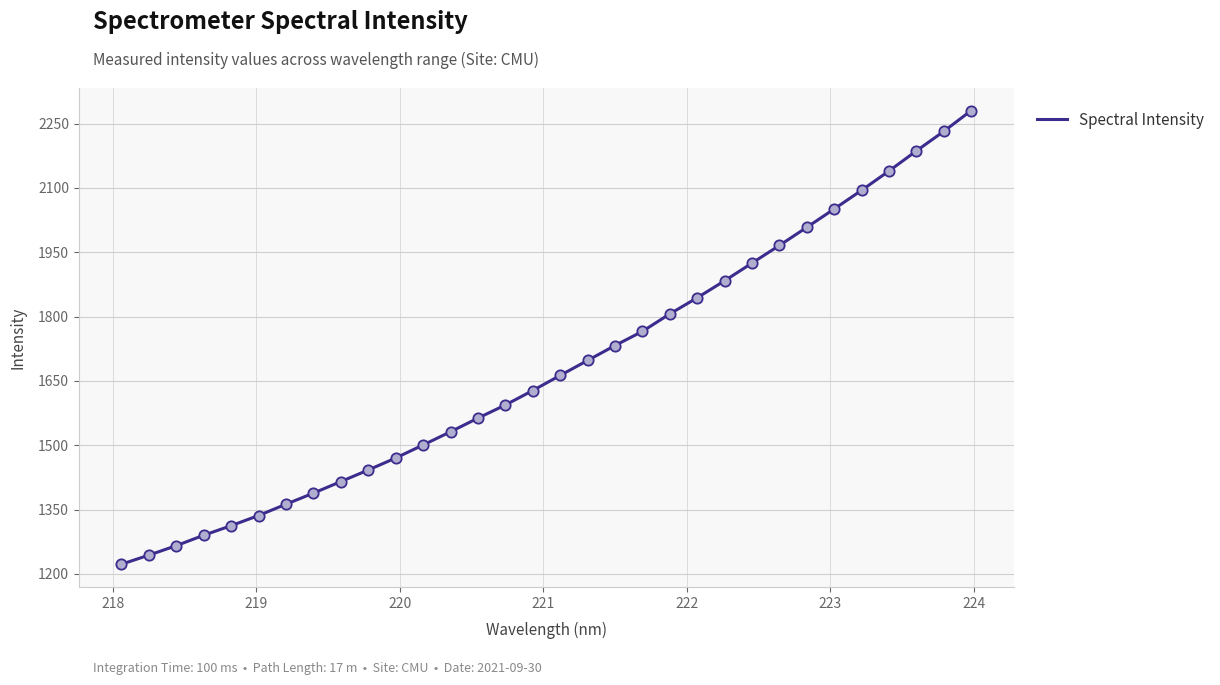

What is the difference between the maximum and minimum values?

1058.1